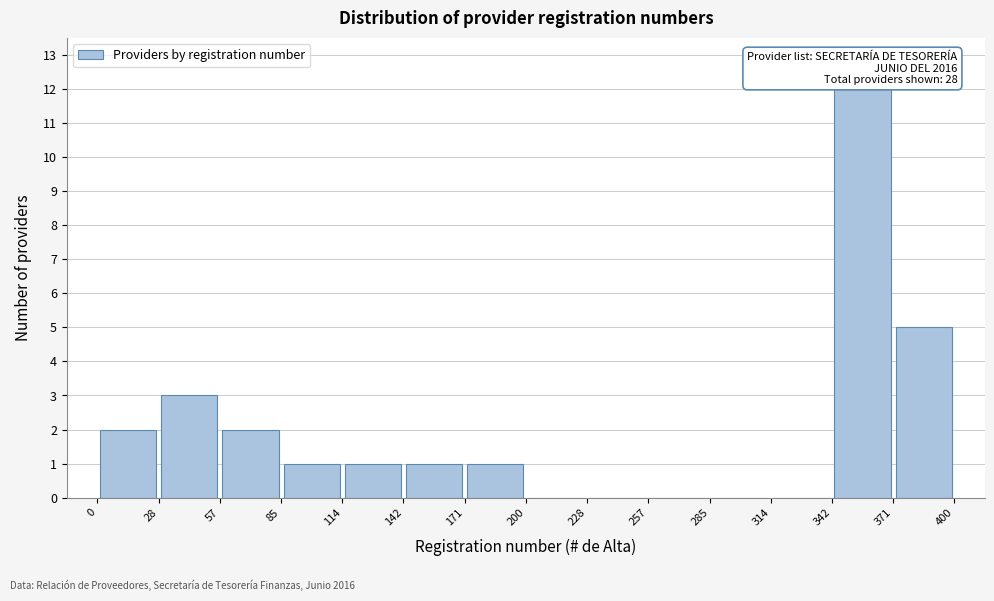

Over which range of the x-axis is the bar tallest?

342 to 371